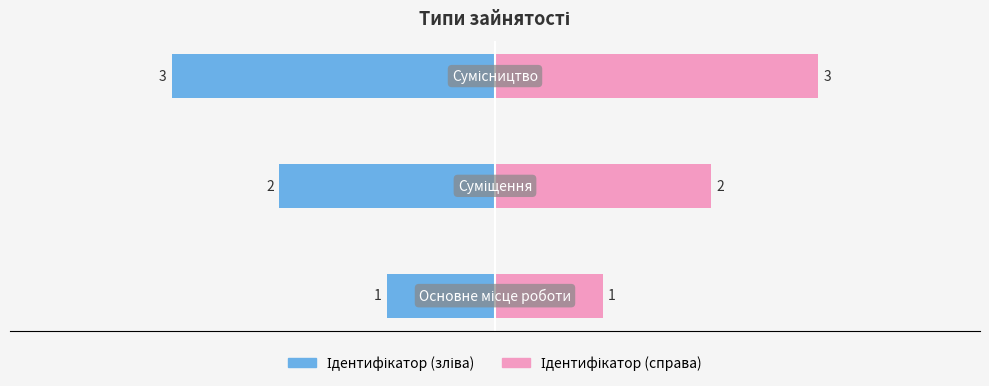

What is the difference between the second highest and minimum values in the Ідентифікатор (зліва) series?

1